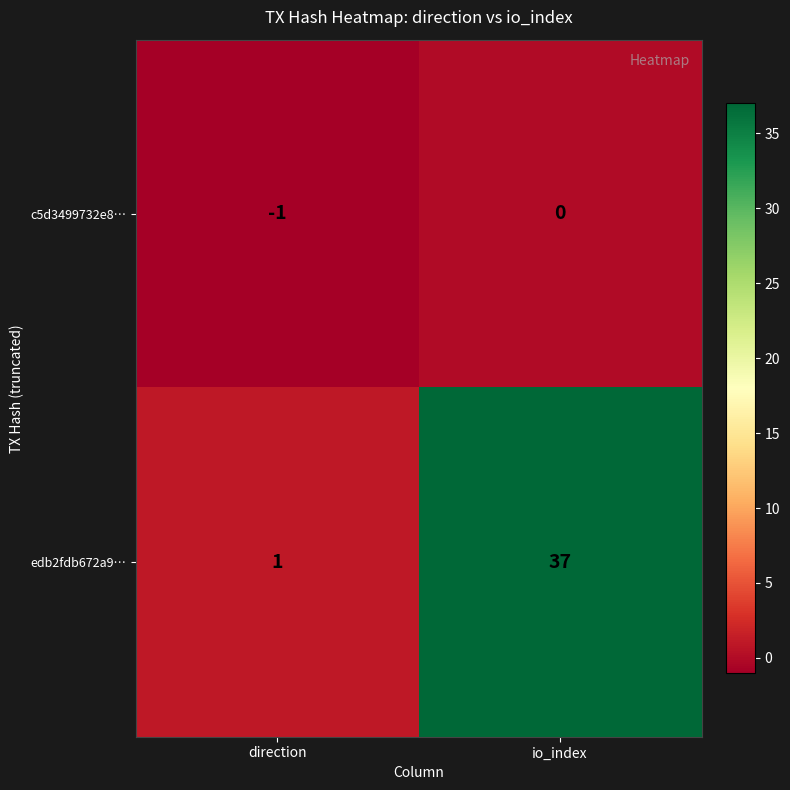

At which category does the chart reach its minimum across all series?

direction